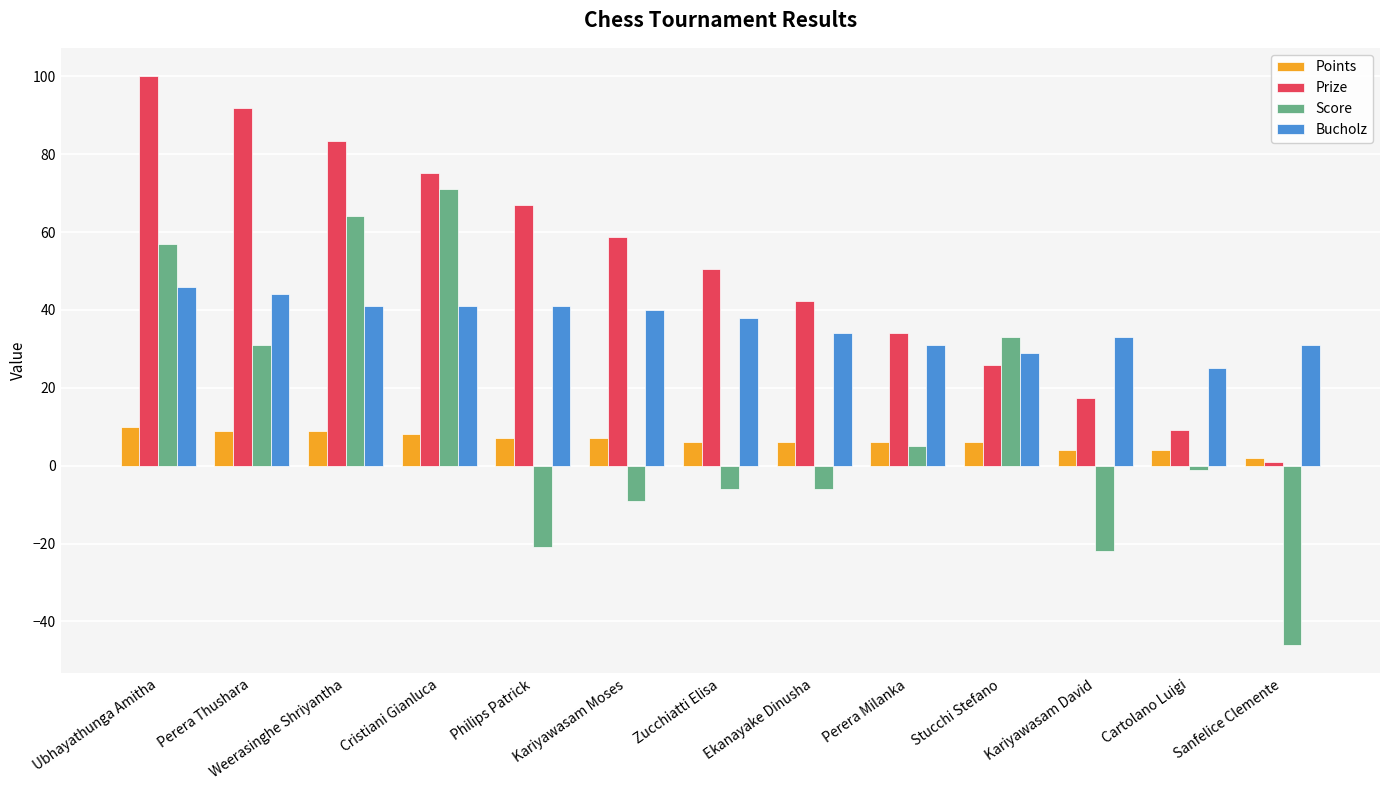

Is it true that Score equals 33.0 at Stucchi Stefano?

True